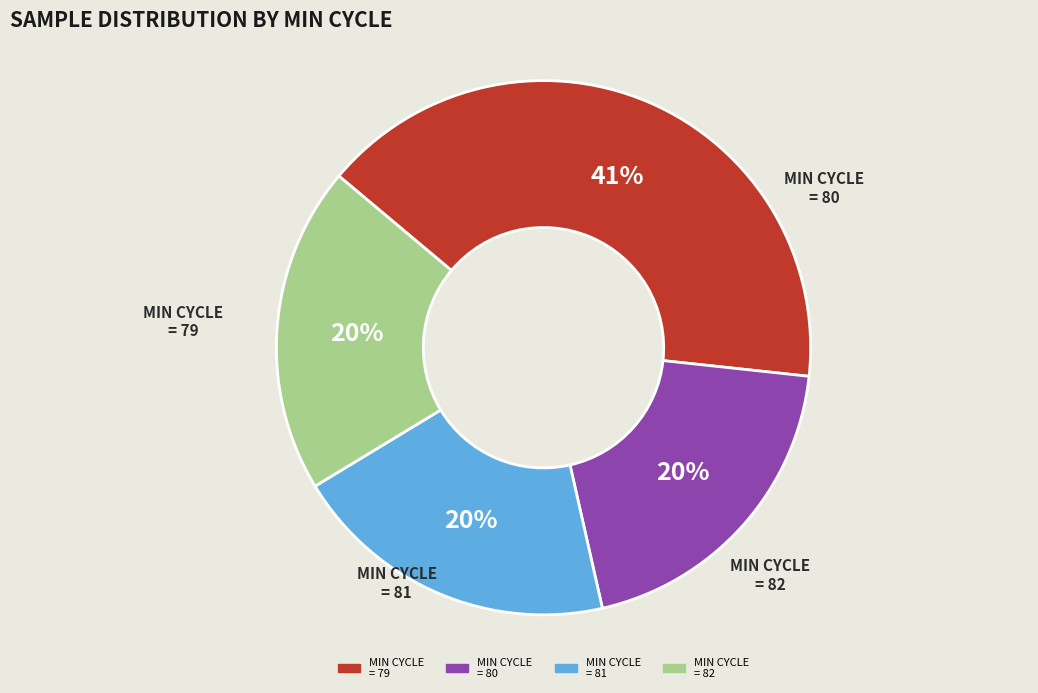

Which category has the biggest portion of the pie?

79